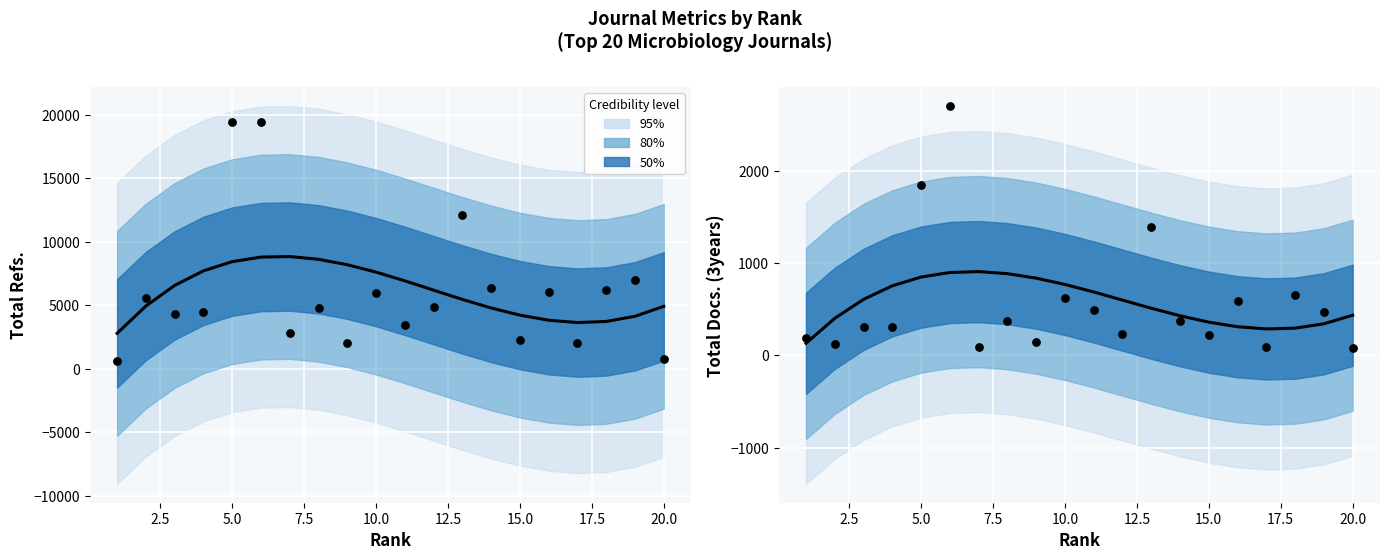

At which category is the sum across all series the highest?

6